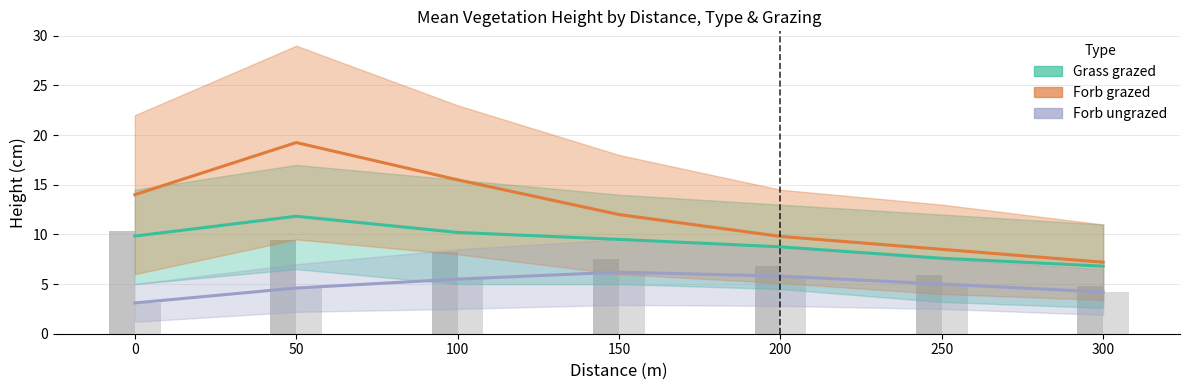

Reading right to left, transcribe all the data shown in this chart.

Grass grazed: 6.8	7.6	8.8	9.5	10.2	11.8	9.8
Forb grazed: 7.2	8.5	9.8	12.0	15.5	19.2	14.0
Forb ungrazed: 4.2	5.0	5.8	6.2	5.5	4.6	3.1
Grass ungrazed (bar): 4.8	5.9	6.8	7.5	8.2	9.4	10.3
Forb ungrazed (bar): 4.2	5.0	5.8	6.2	5.5	4.6	3.1